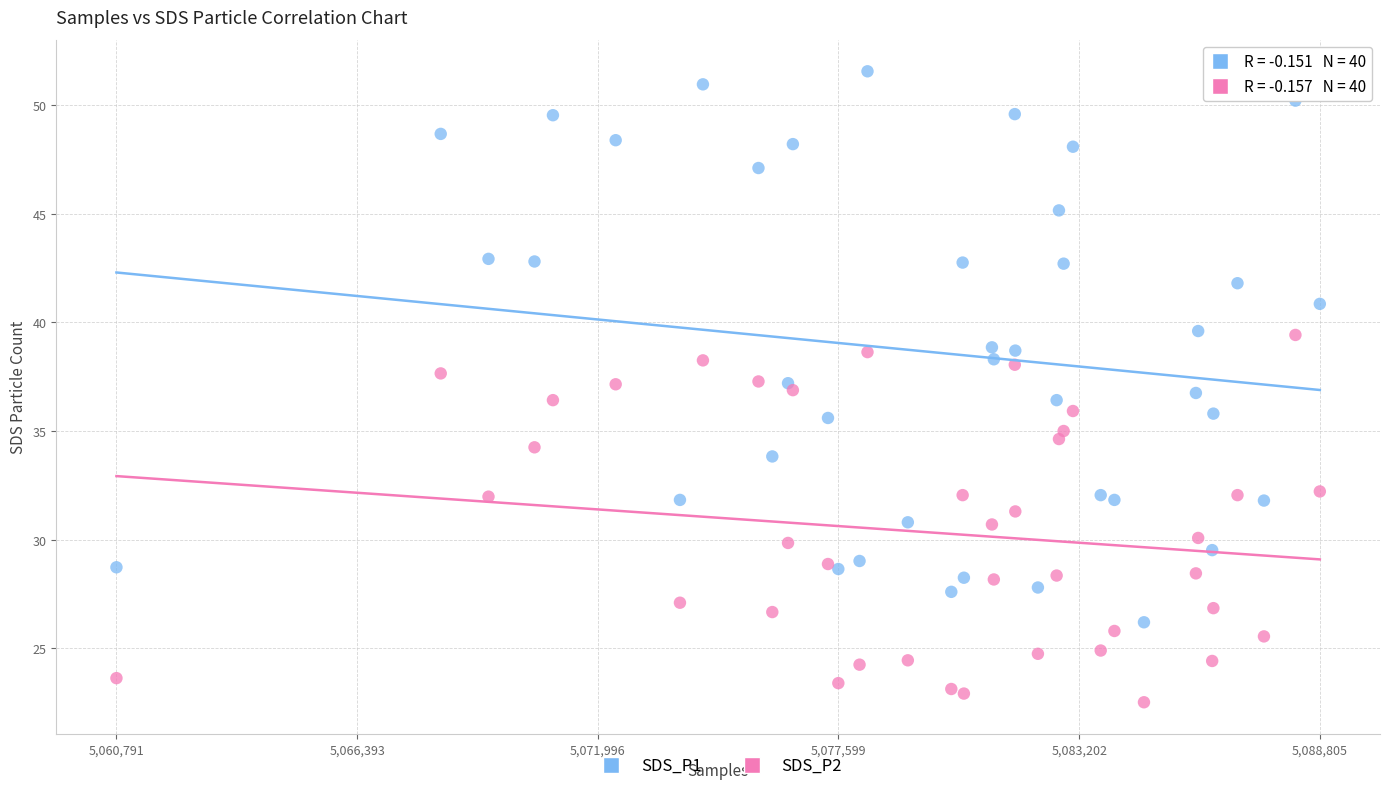

Which series reaches the minimum Y coordinate?

SDS_P2